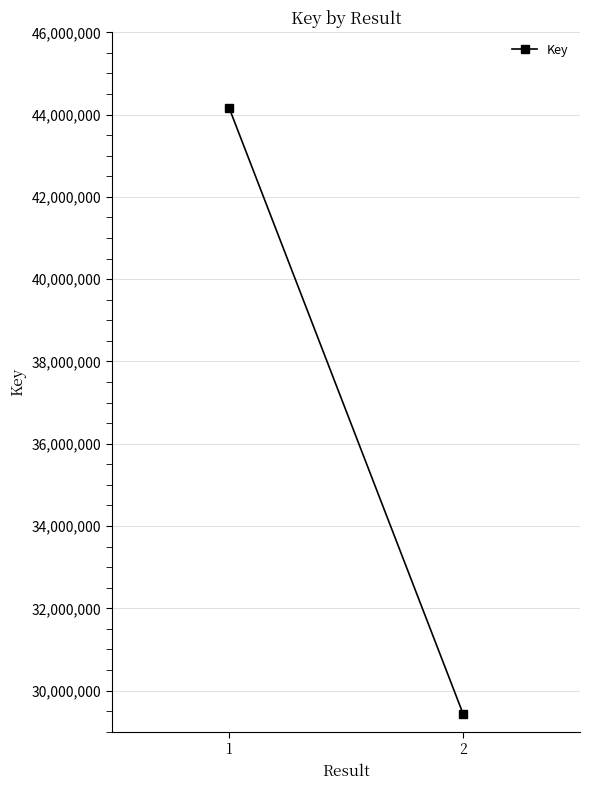

Which category has the lowest value across all series?

2